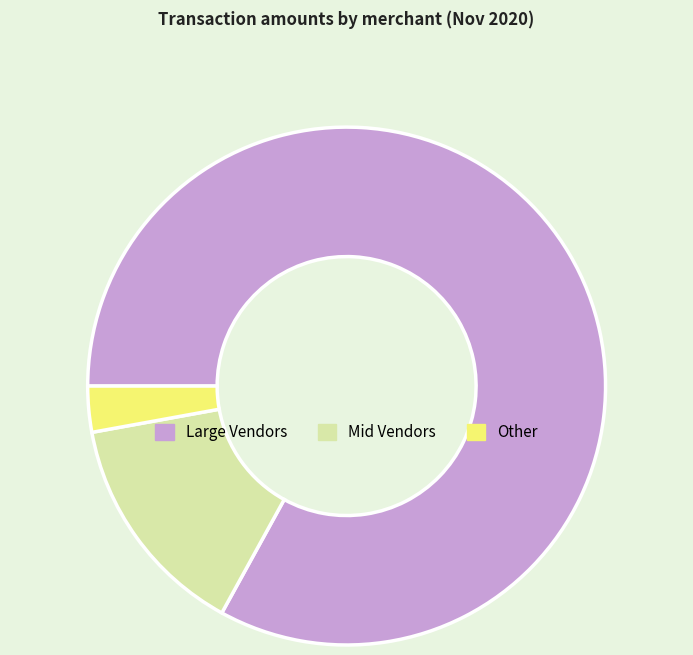

Is there a majority slice in this chart?

Yes